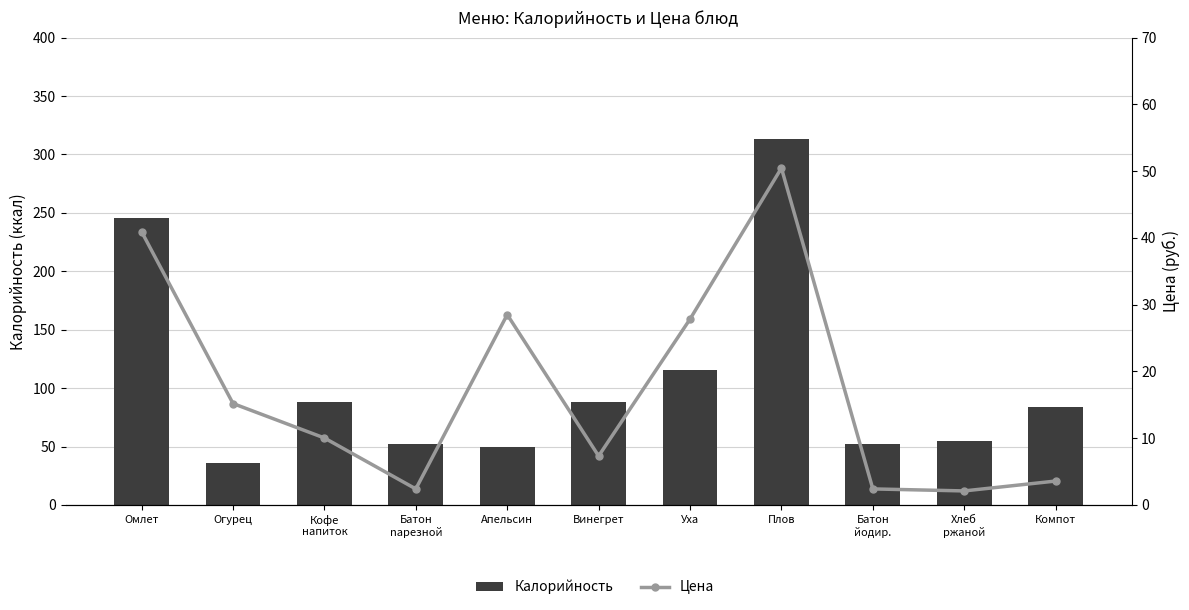

What value does the Цена series have at Уха?

27.8